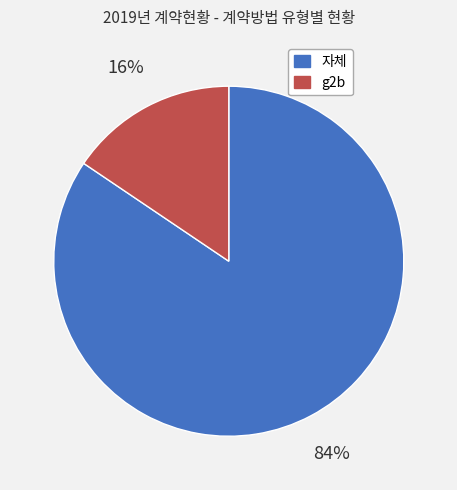

Which has a higher value, g2b or 자체?

자체